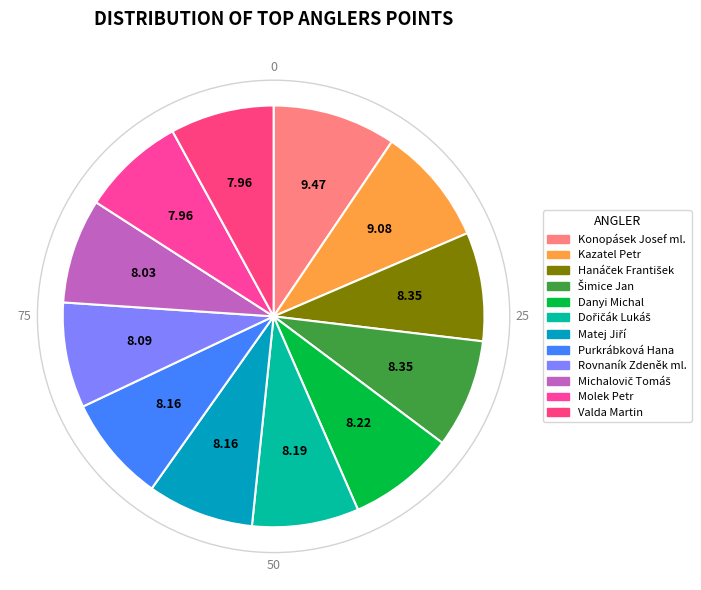

Approximately how many times larger is the value at Danyi Michal compared to Molek Petr?

1.0